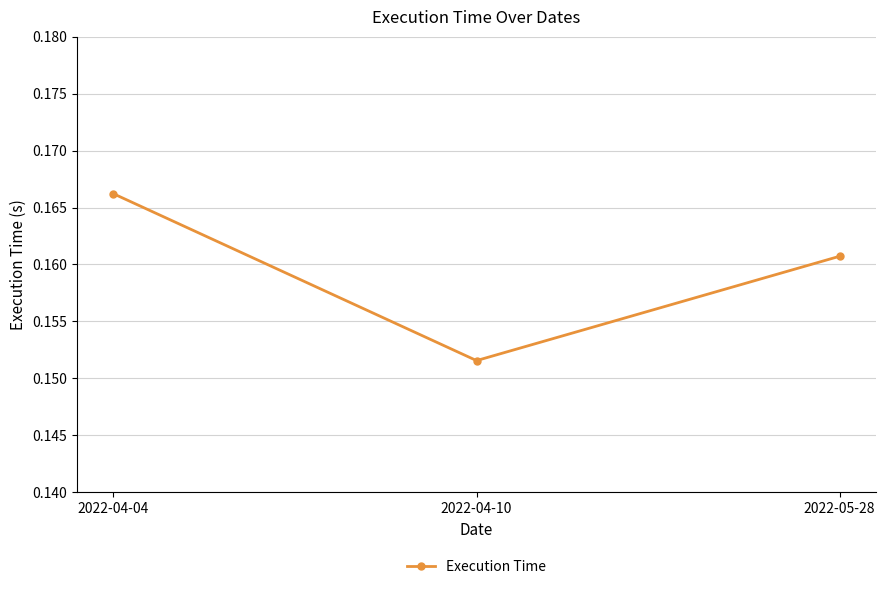

Which has a higher value, 2022-04-10 or 2022-05-28?

2022-05-28